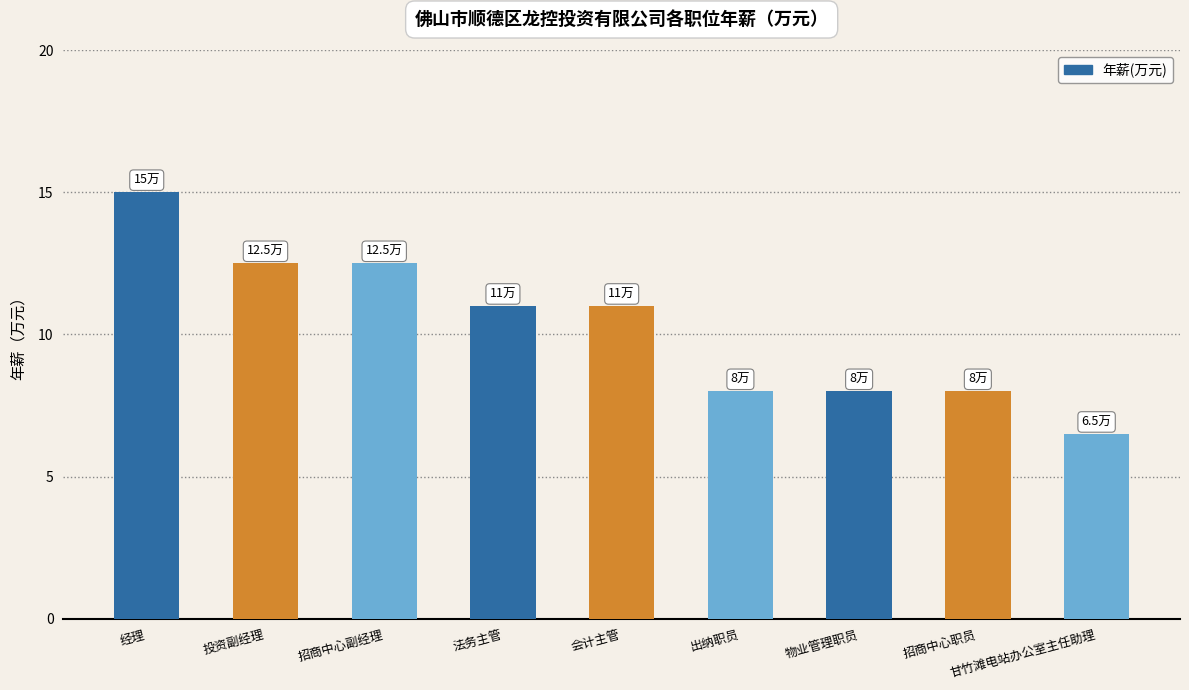

Does the chart contain any negative values?

No